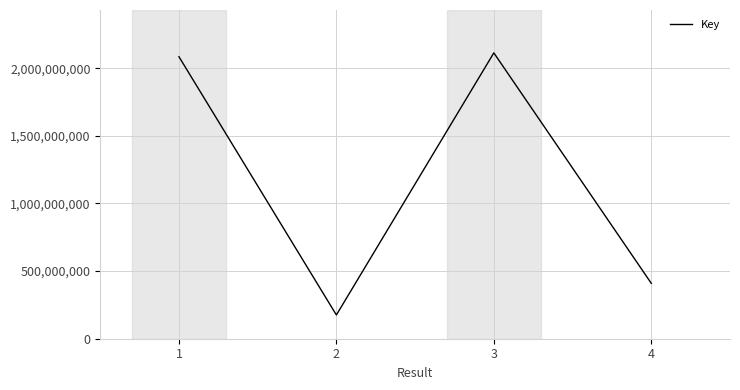

Reading left to right, list all the values displayed in this chart.

2084717104	175595190	2112942402	409615508